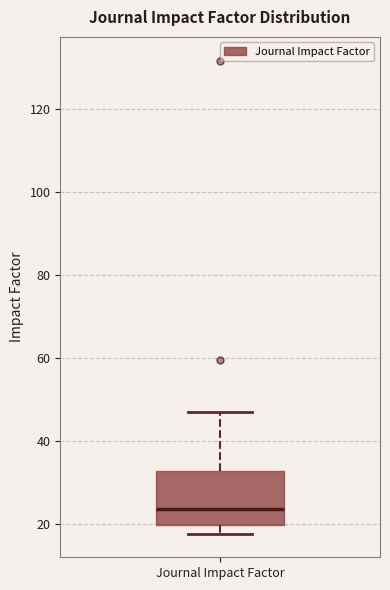

Read this box plot against the y-axis: the position of the median line, the range covered by the box, and the ends of both whiskers. The values are not printed on the chart, so give them approximately, as read against the axis.

median 24, box 20 to 32, whiskers 18 to 48